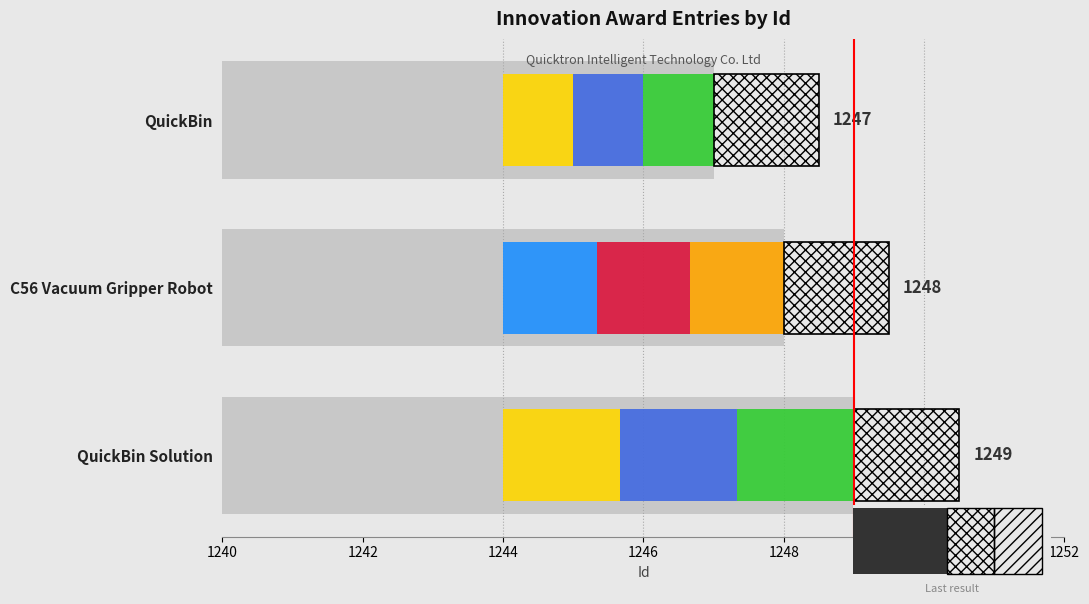

Are the bars horizontal?

Yes